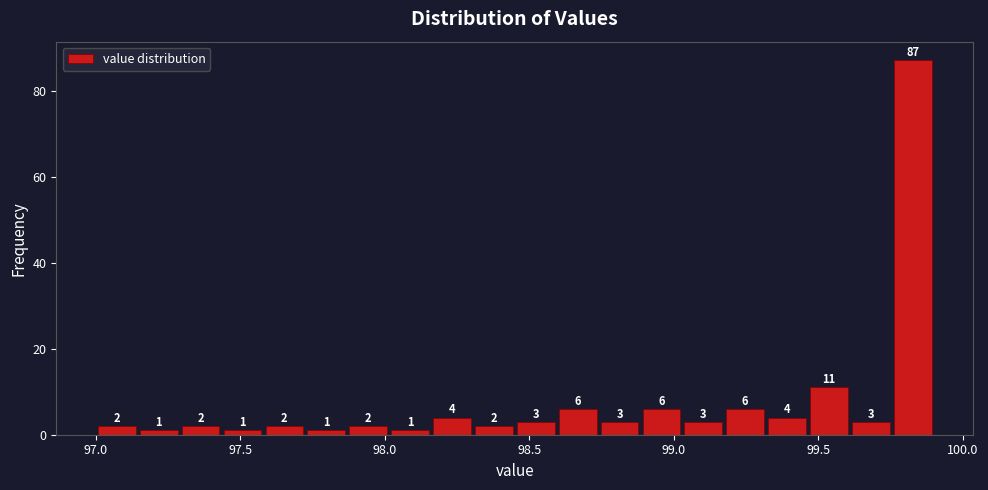

Around what value on the x-axis is the tallest bar? Give the approximate position of its centre, as read against the axis.

99.85